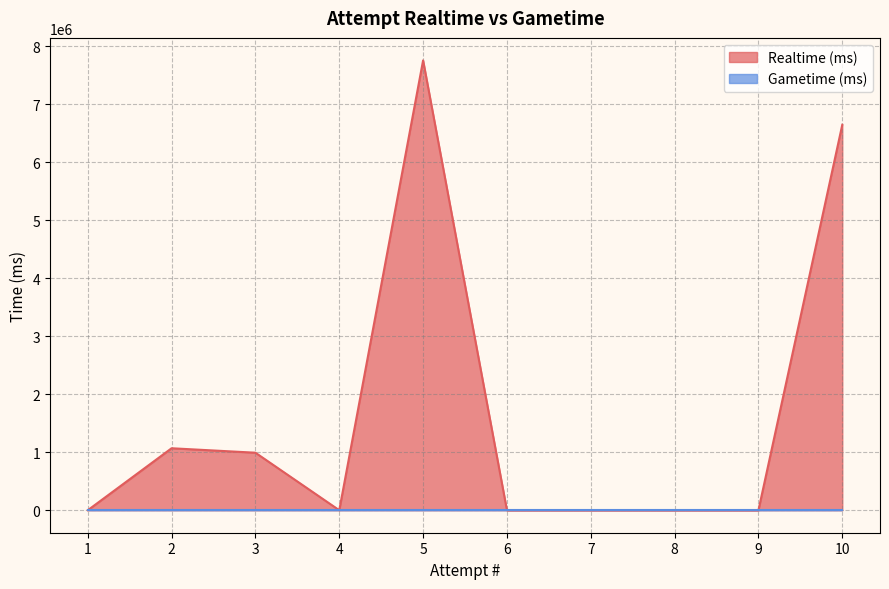

At which label does Gametime (ms) reach its peak?

10